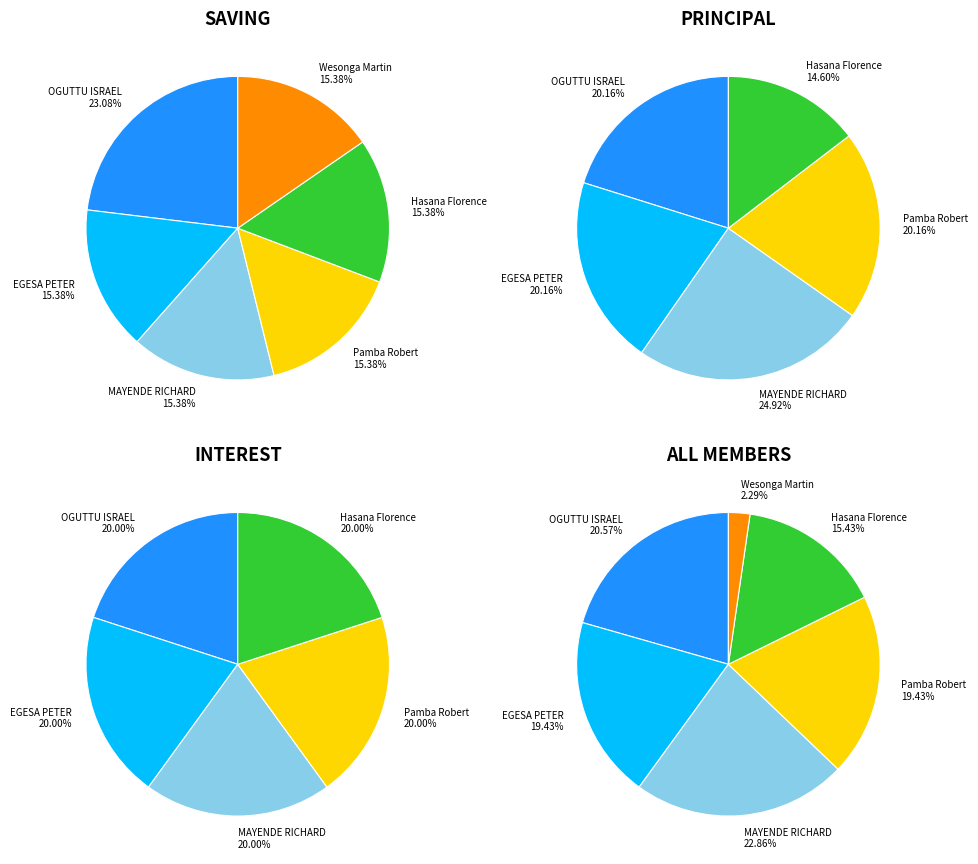

Combined, what portion of the pie is EGESA PETER and Pamba Robert?

30.8%